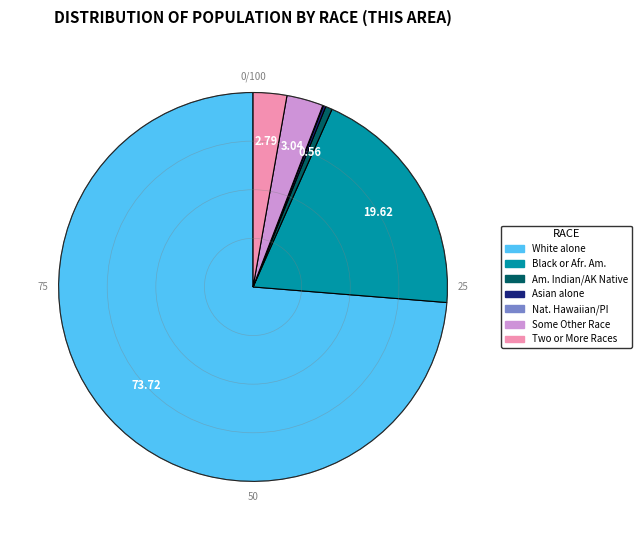

Does any single category account for the majority?

Yes